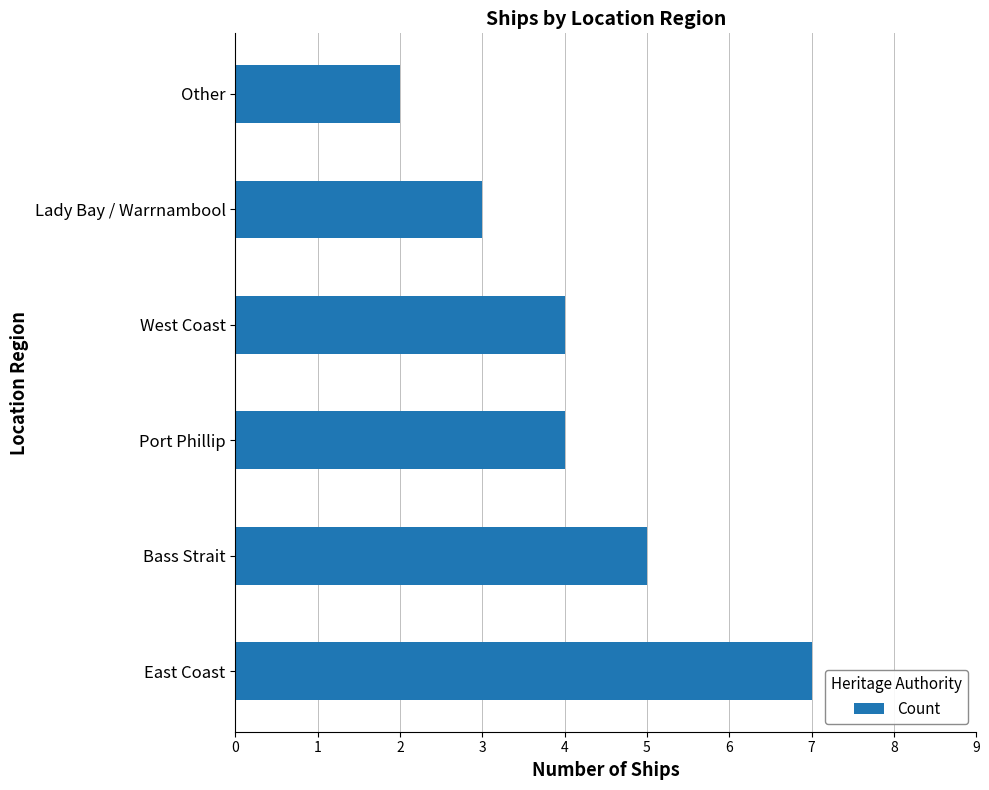

What is the change in value from East Coast to Lady Bay / Warrnambool?

-4